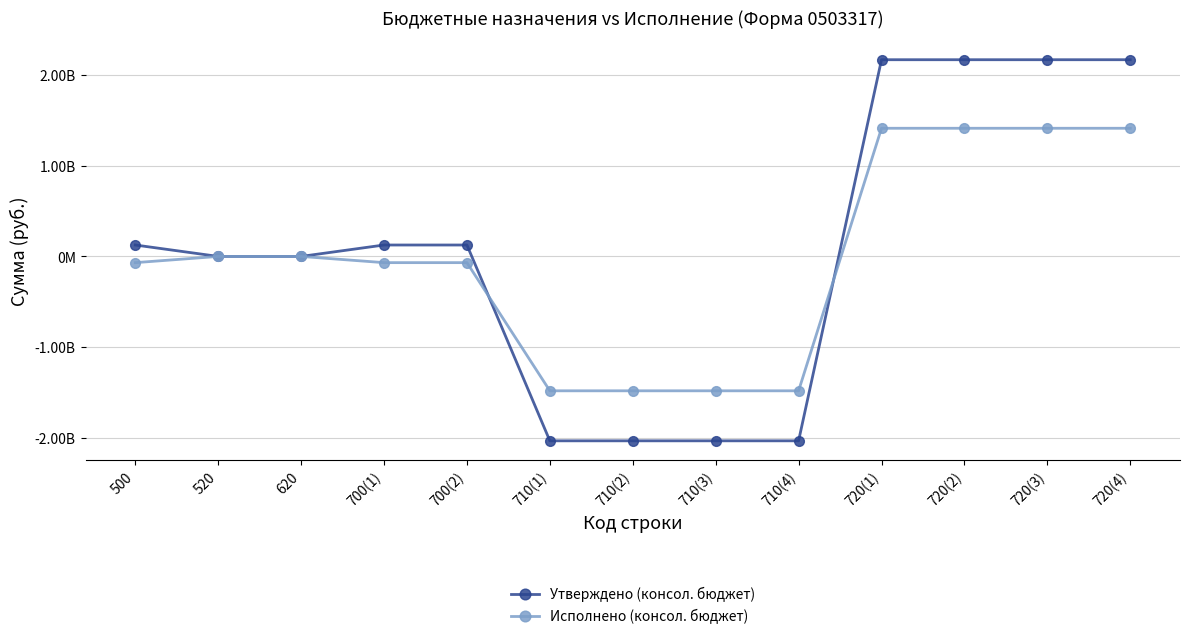

True or false: Исполнено (консол. бюджет) has a value of 1412002626.5 at 720(2).

True